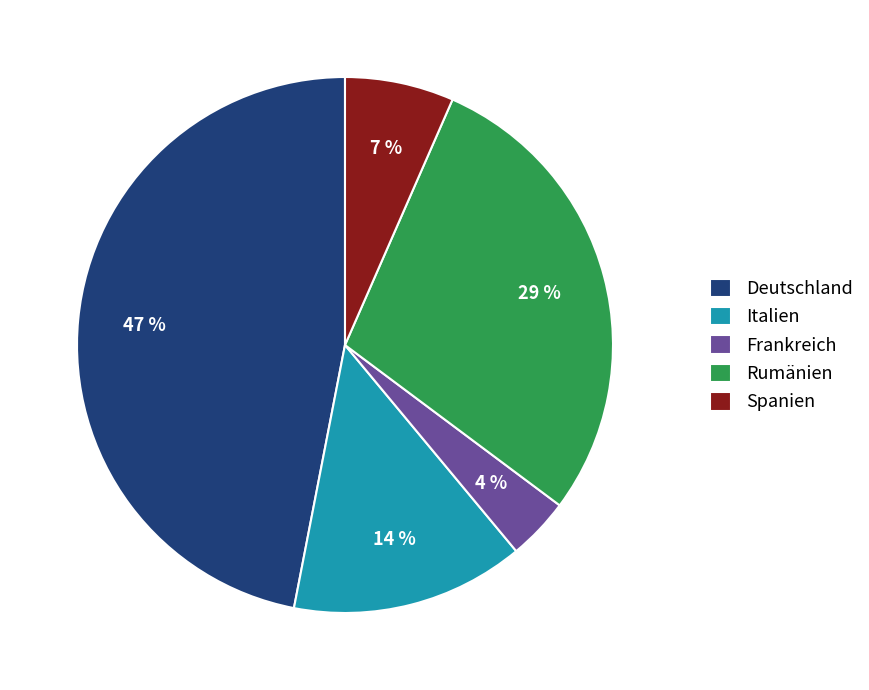

To the nearest percent, what is the average slice percentage?

20%